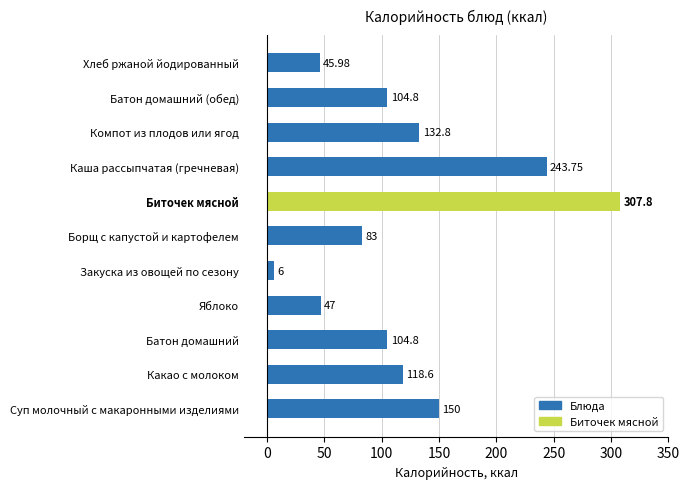

Which label corresponds to the largest value in the chart?

Биточек мясной